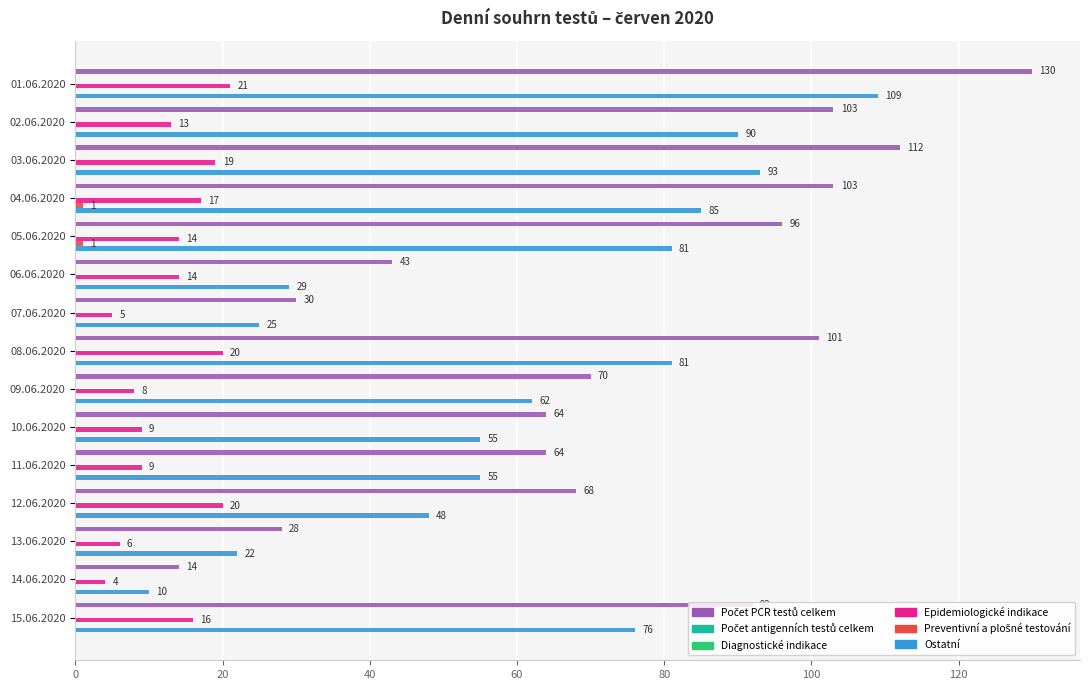

What position from the left is 140?

8